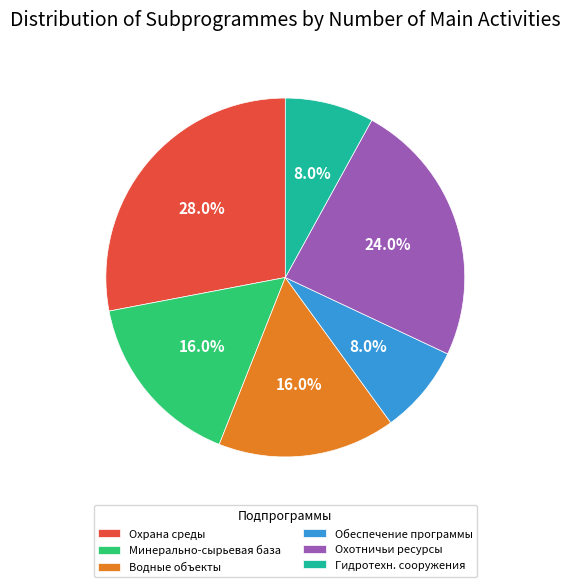

Approximately how many times larger is the value at Охотничьи ресурсы compared to Охрана среды?

0.9